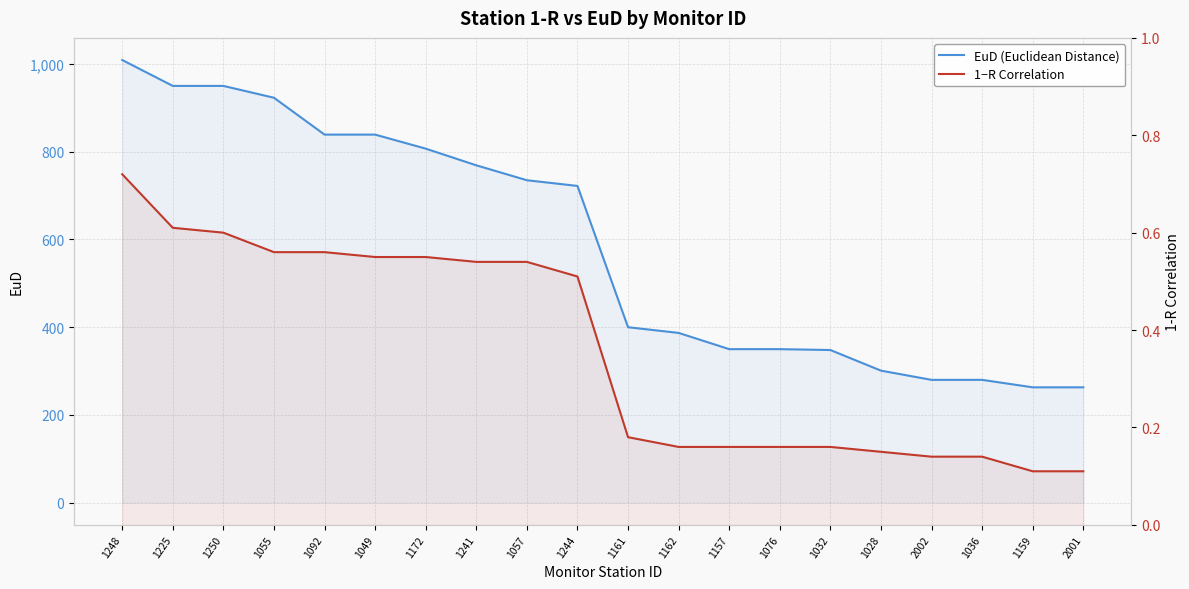

What is the label of the 7th point from the left?

1172